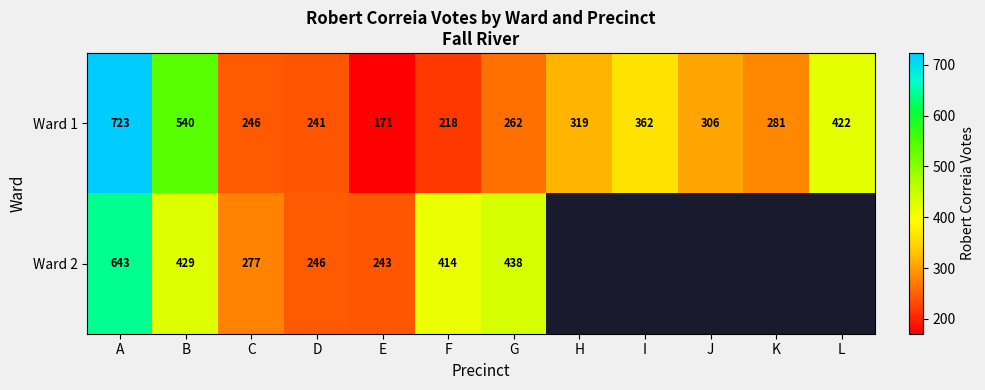

Is it true that Ward 2 equals 348.3 at E?

False